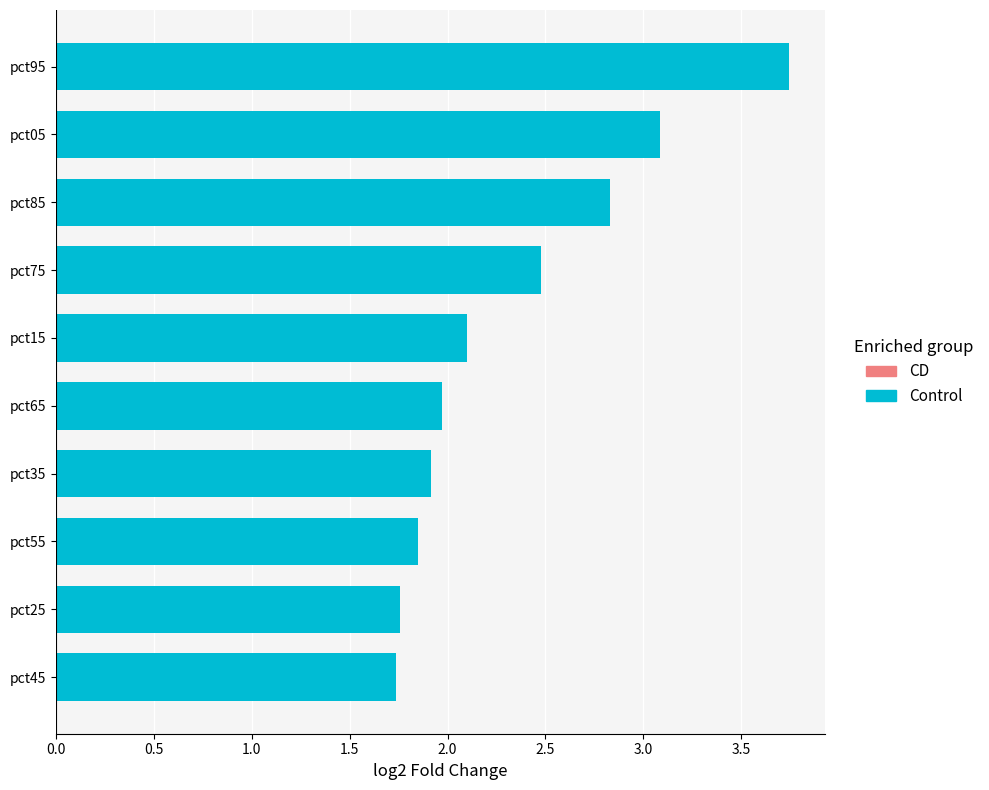

How many bars are there in total?

10